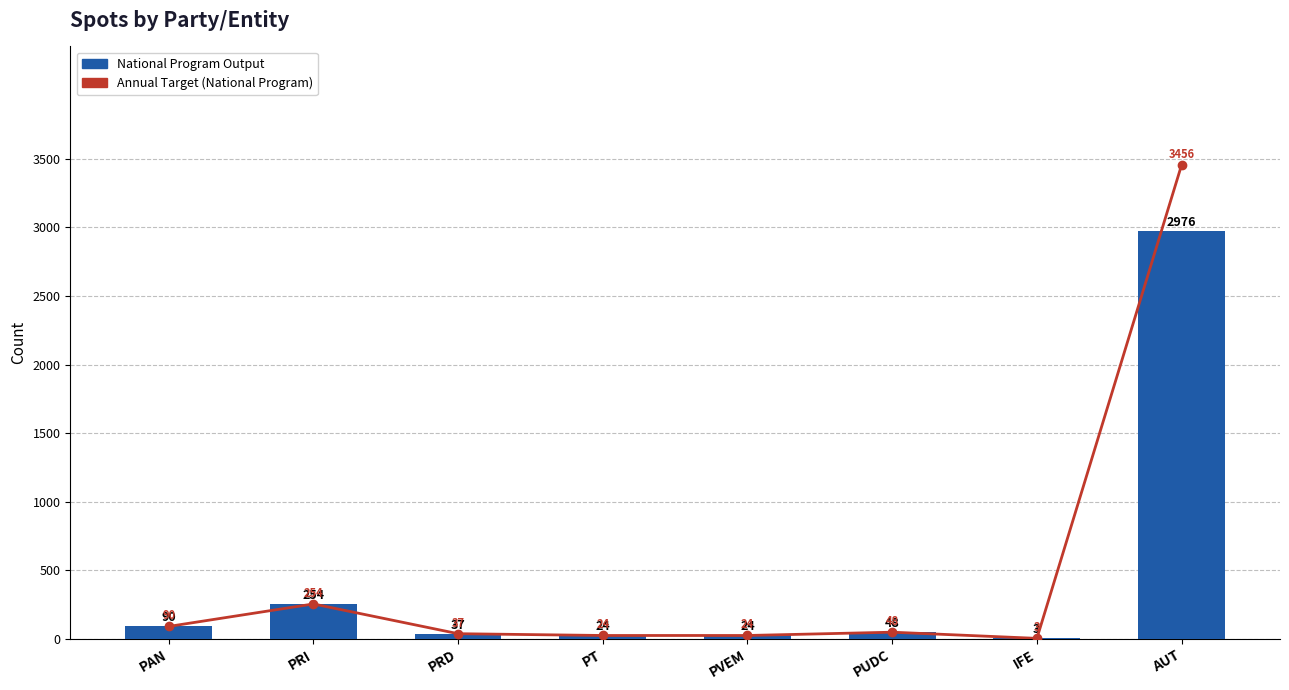

The value of National Program Output at PT is 24. True or false?

True